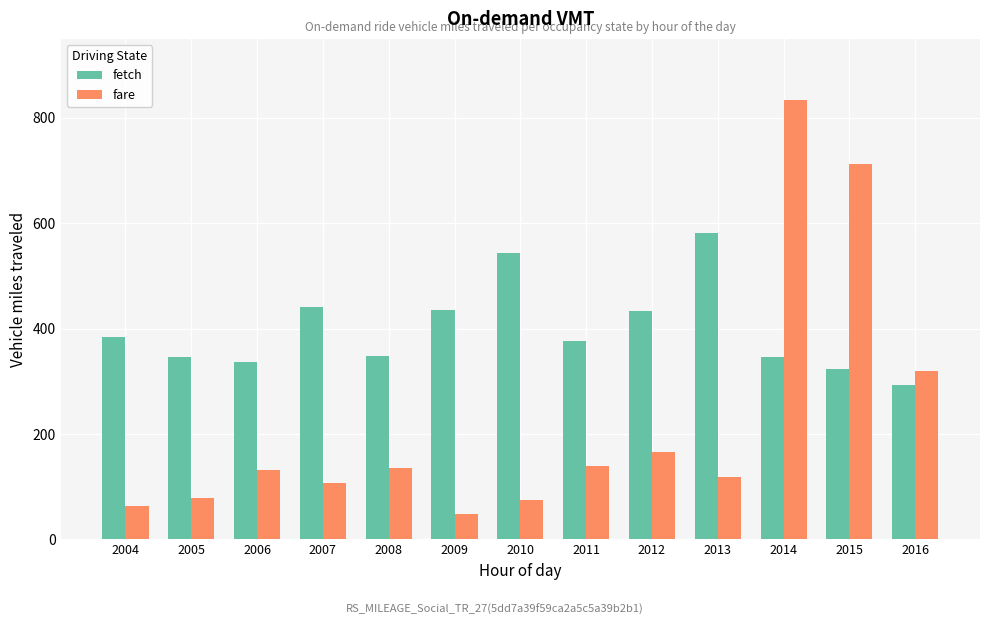

What is the value of the fare bar at the 4th from the left?

108